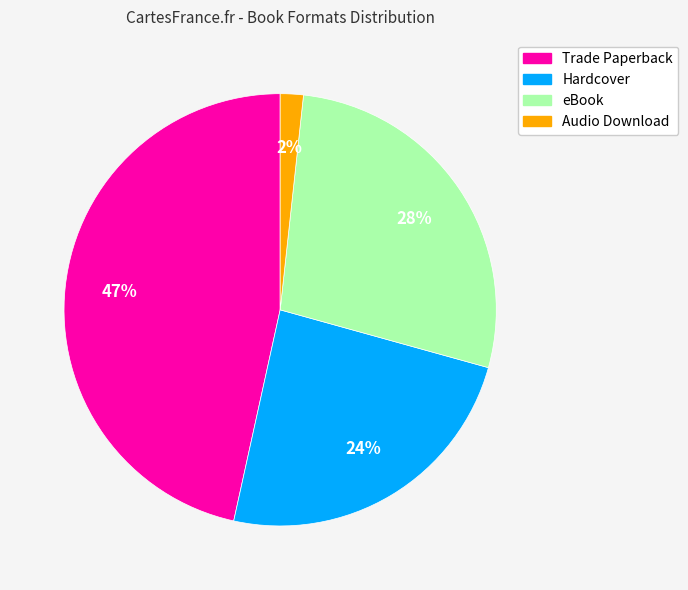

Is there any slice that represents more than half of the pie?

No